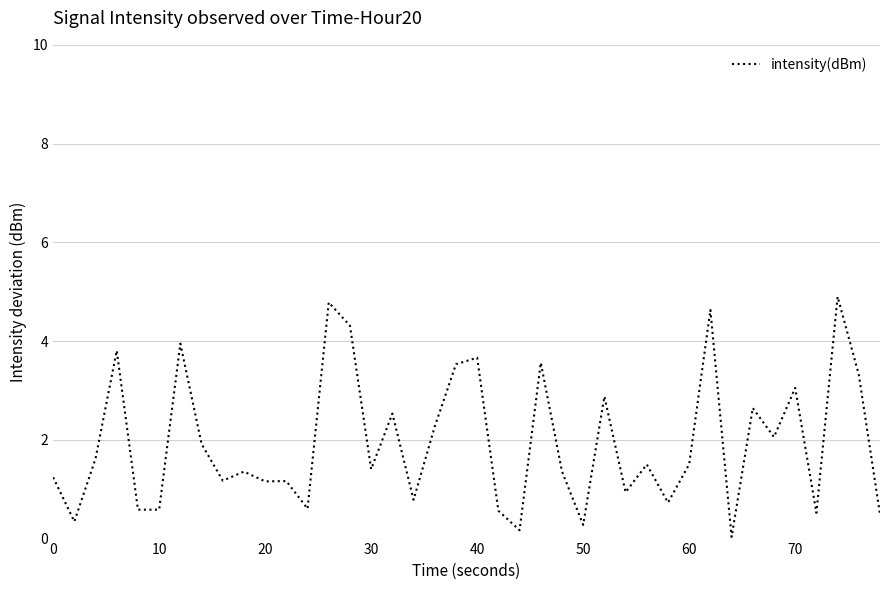

What is the maximum value shown in the chart?

4.9